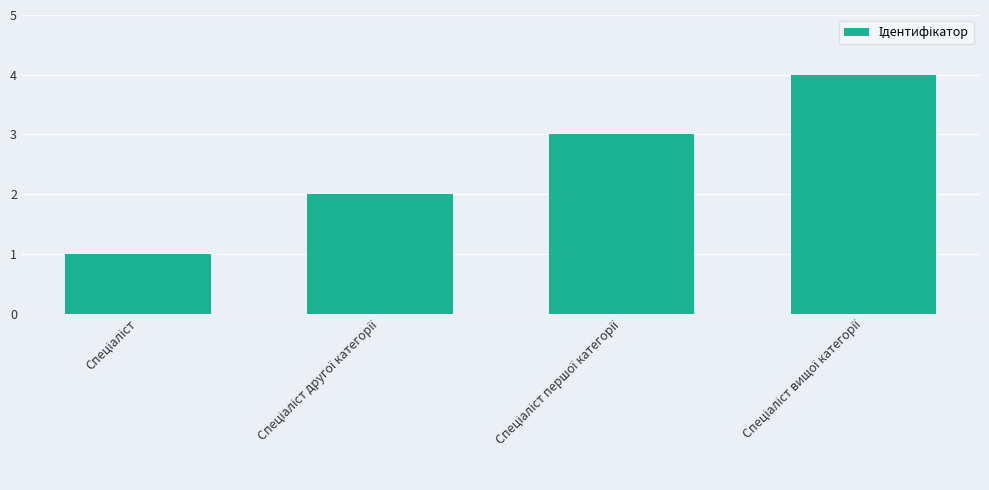

What is the sum of all values?

10